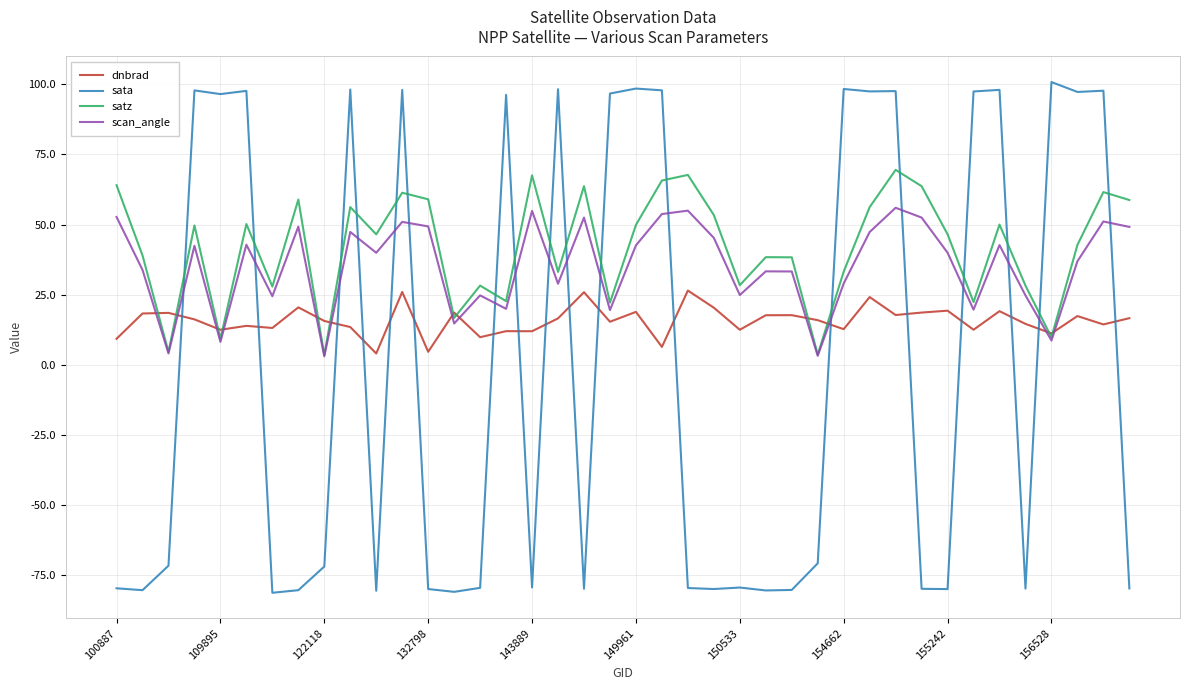

Which series has the largest range (max minus min)?

sata